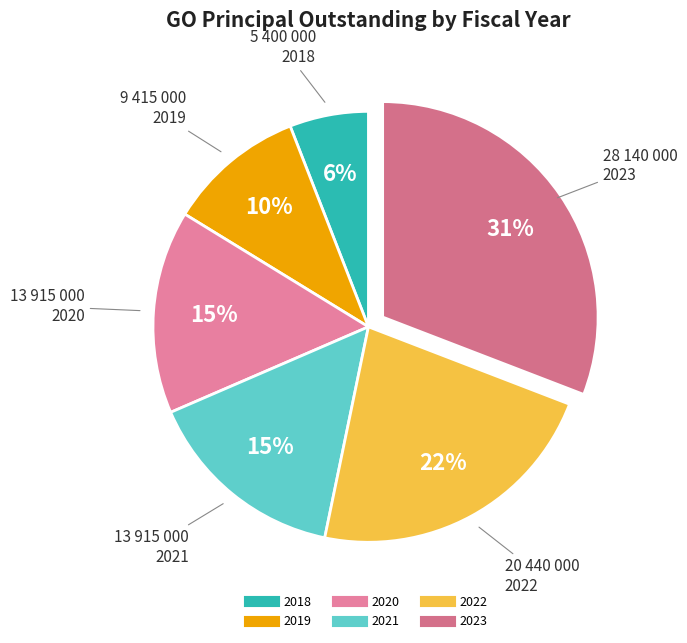

Is there a majority slice in this chart?

No